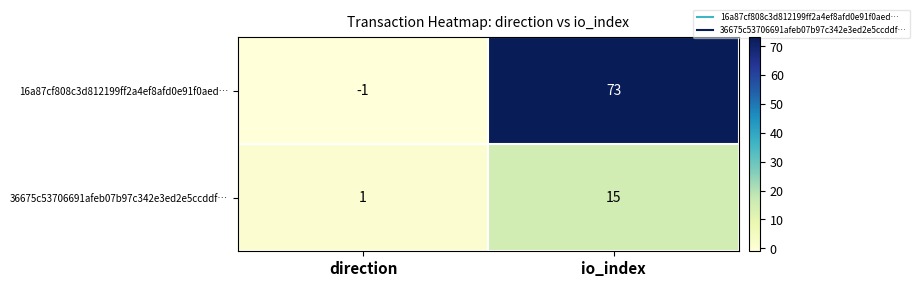

Where is 36675c53706691afeb07b97c342e3ed2e5ccddf… nearest to the value 8?

direction